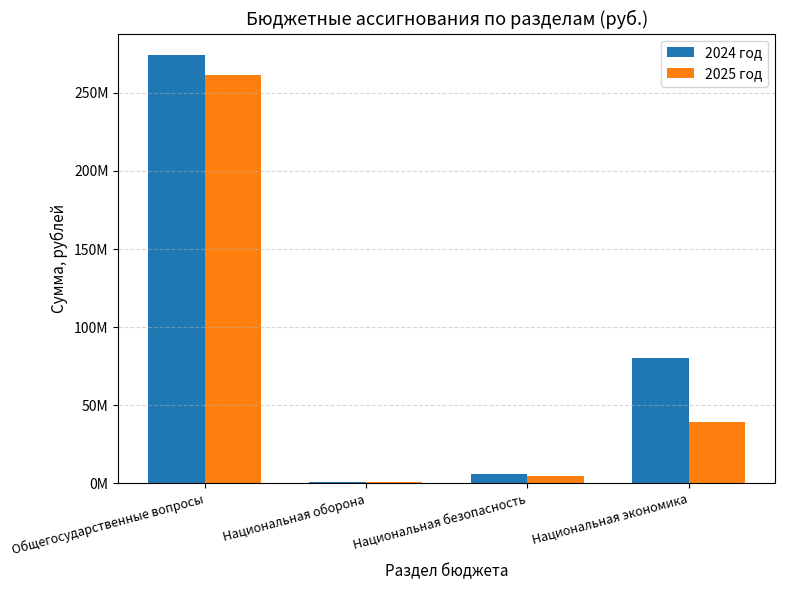

What value does the 2024 год series have at Общегосударственные вопросы?

274227538.8